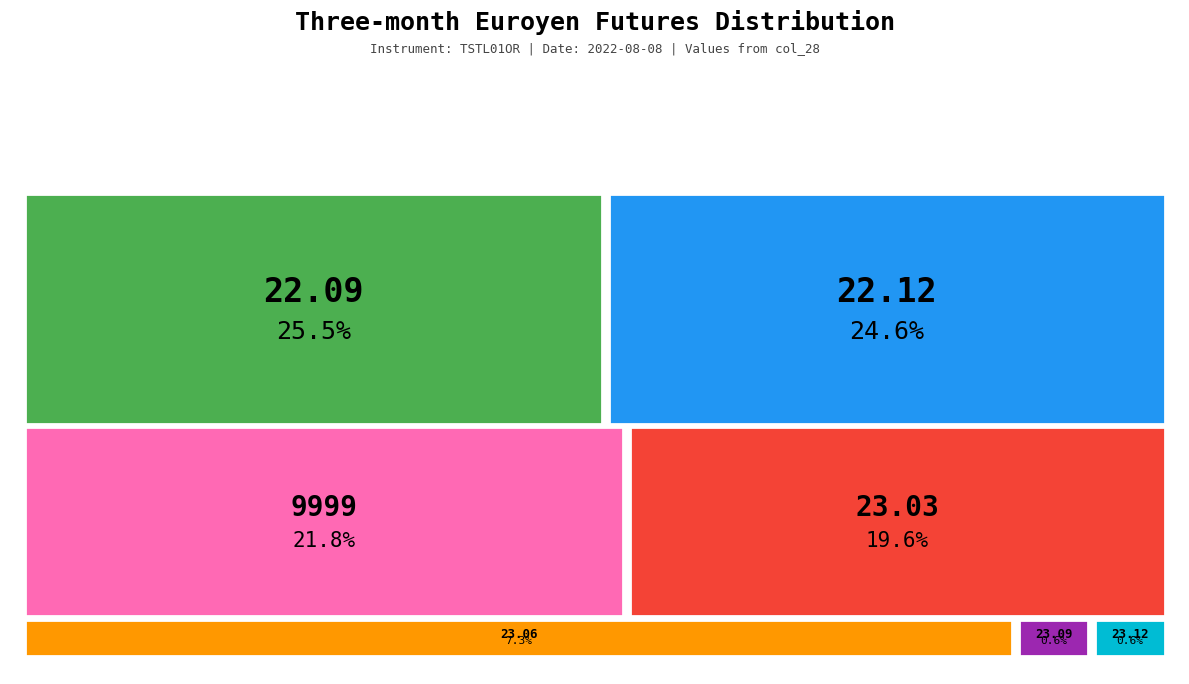

What percentage do 23.03 and 9999 together represent?

41.4%